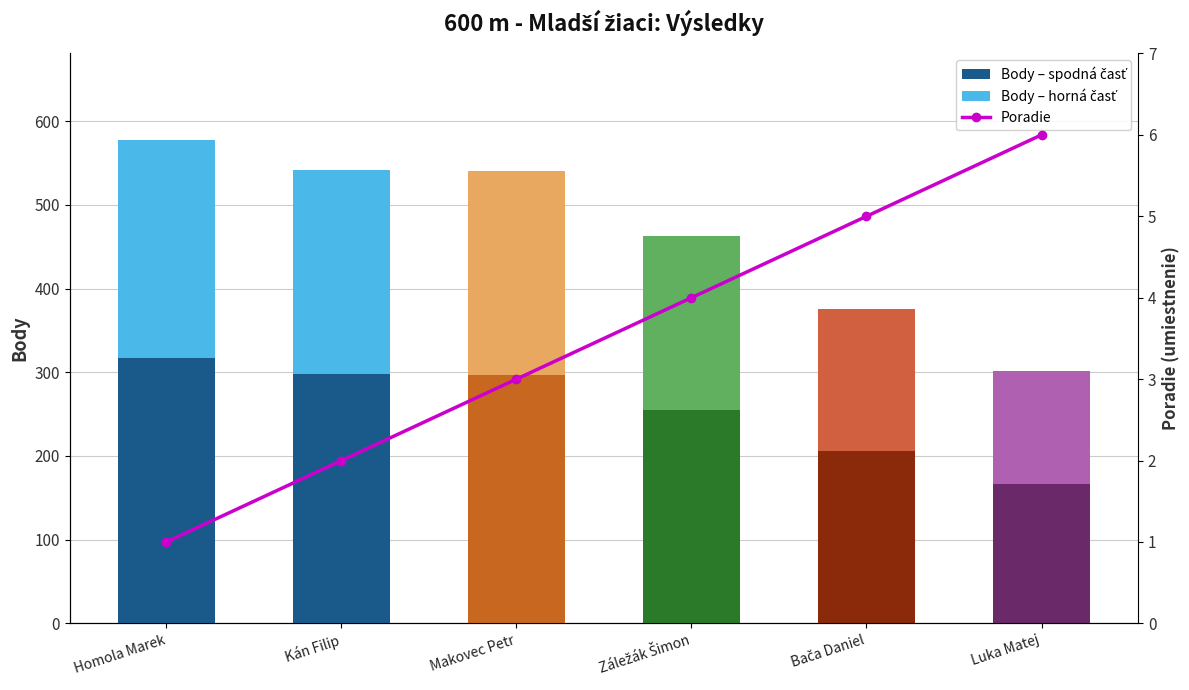

Which category has the highest value across all series?

Homola Marek